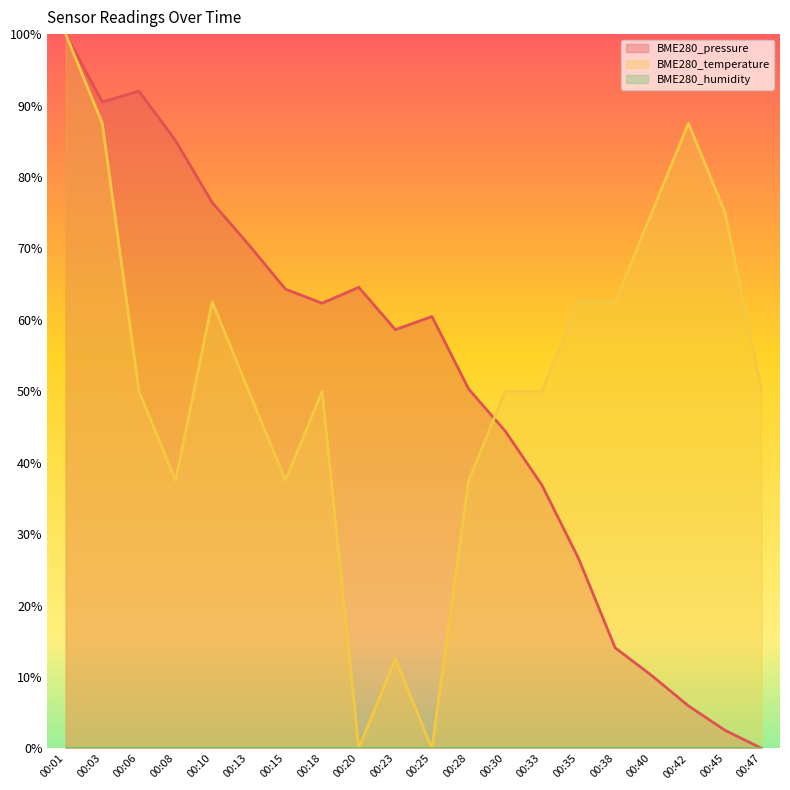

True or false: BME280_pressure has a value of 106.9 at 00:25.

False